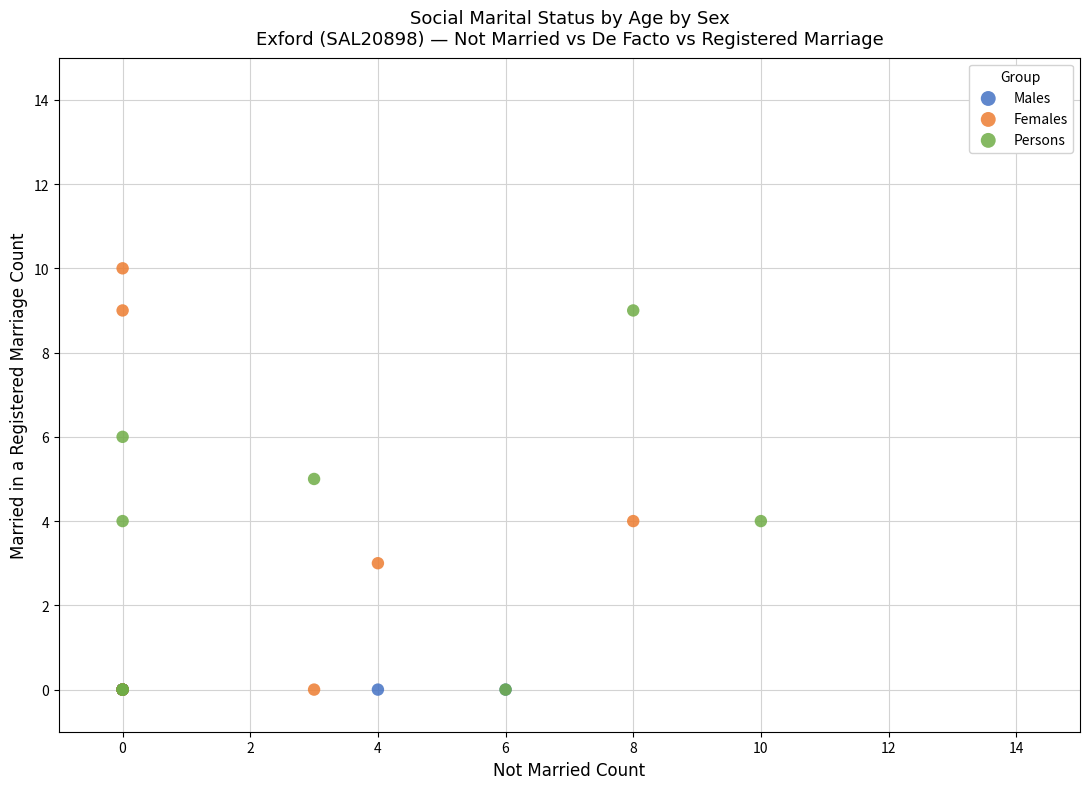

What are all the series names shown in the legend?

Males, Females, Persons